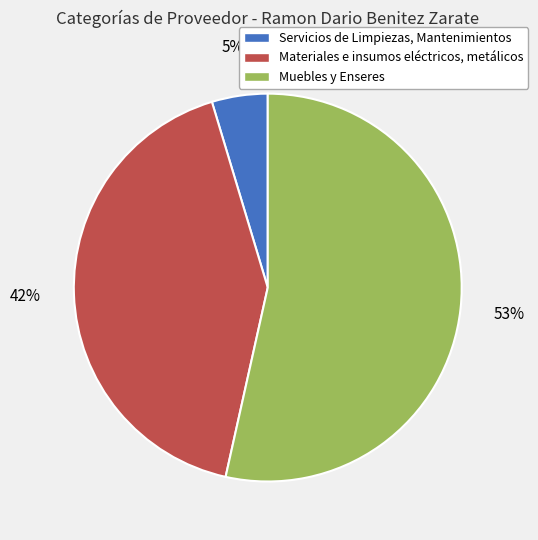

What is the majority slice?

Muebles y Enseres